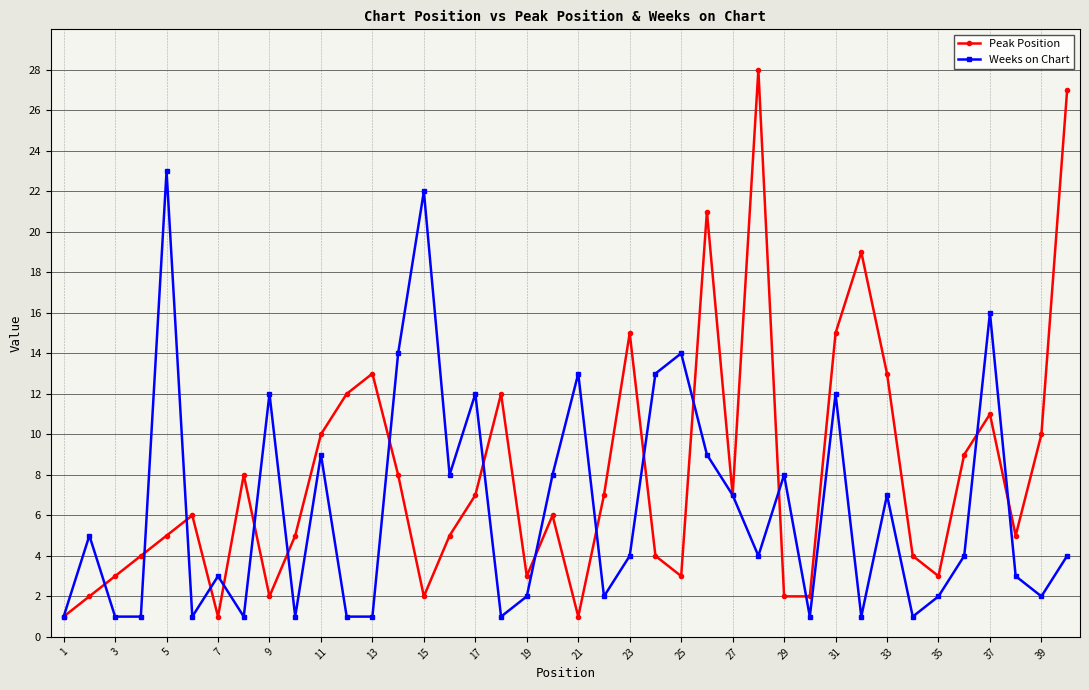

What is the value of the Peak Position point at the 31st from the left?

15